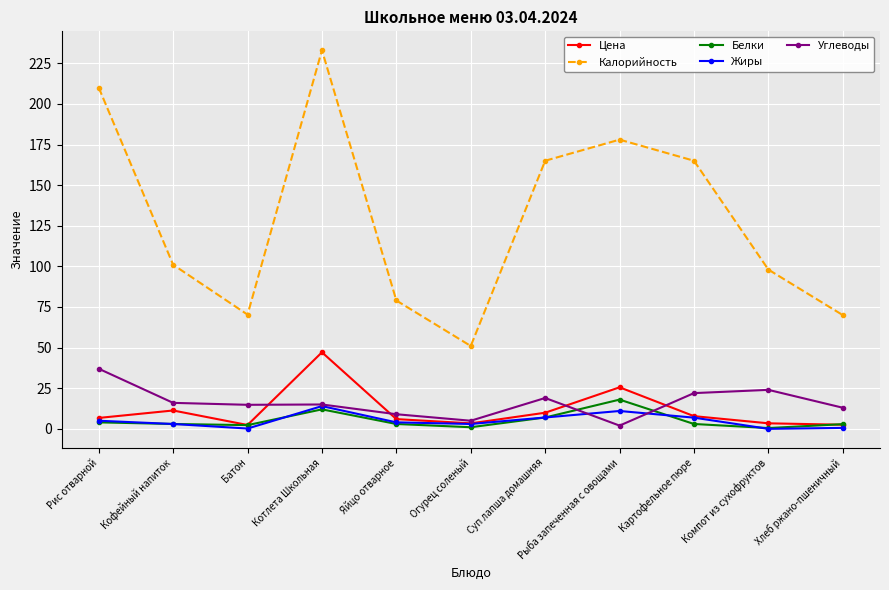

Which series has the largest range (max minus min)?

Калорийность